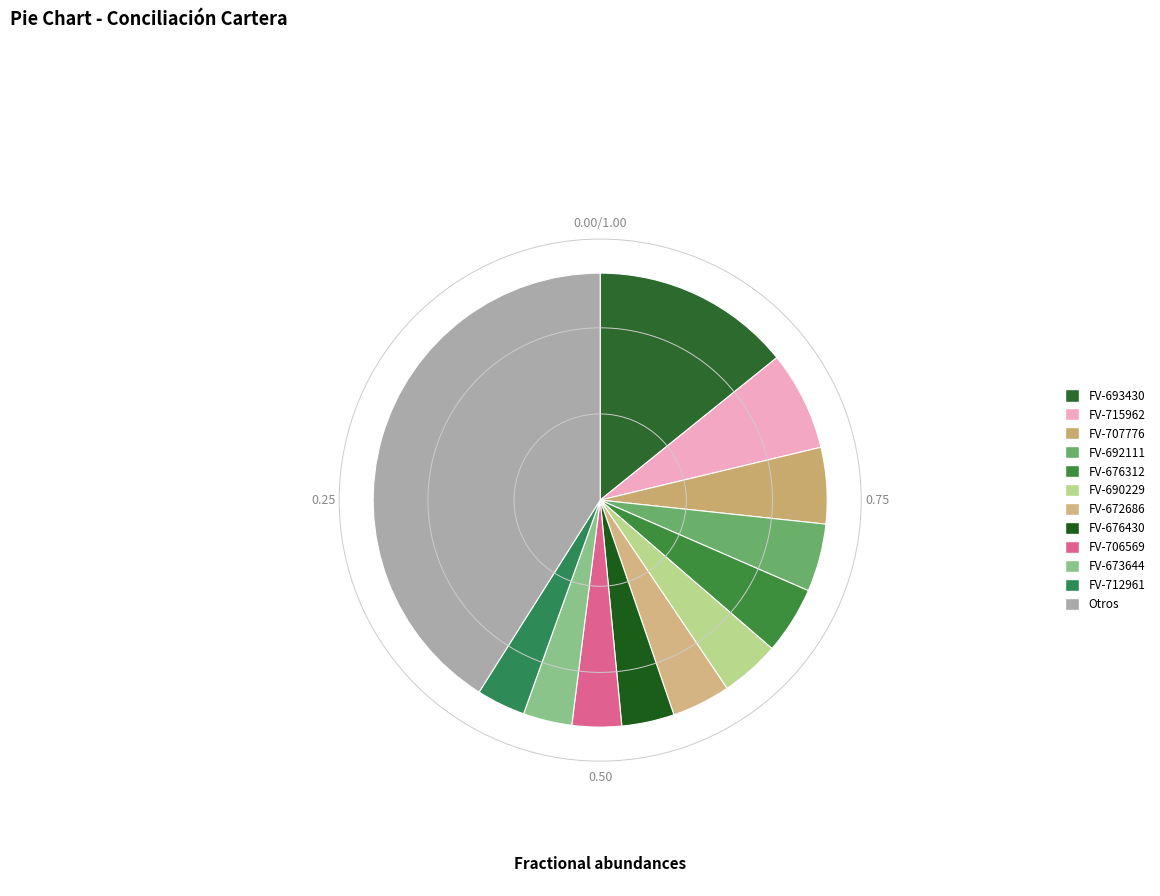

Which category has the biggest portion of the pie?

Otros